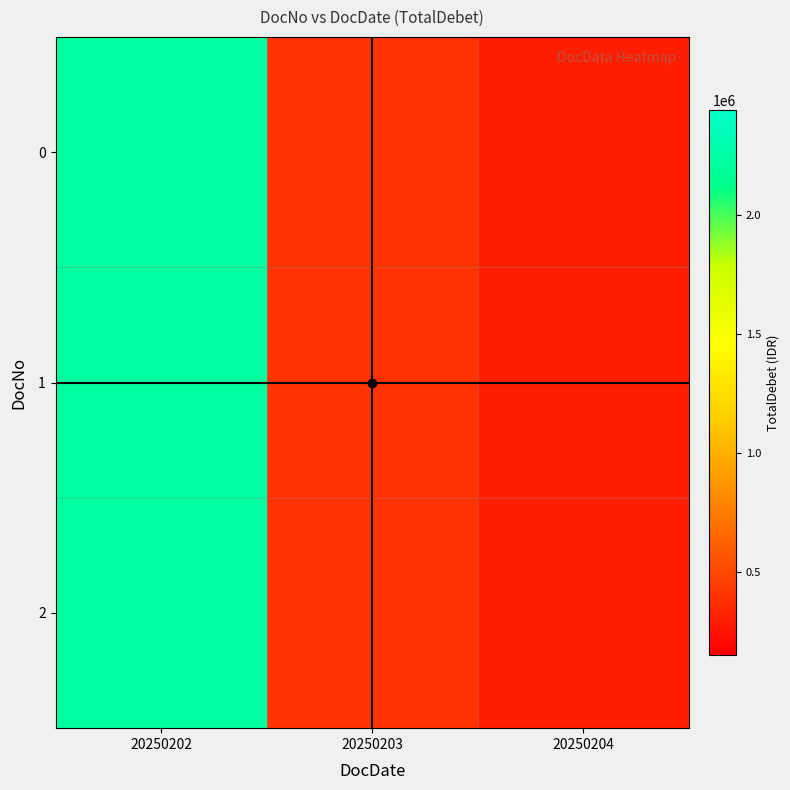

At which category is the sum across all series the highest?

20250202